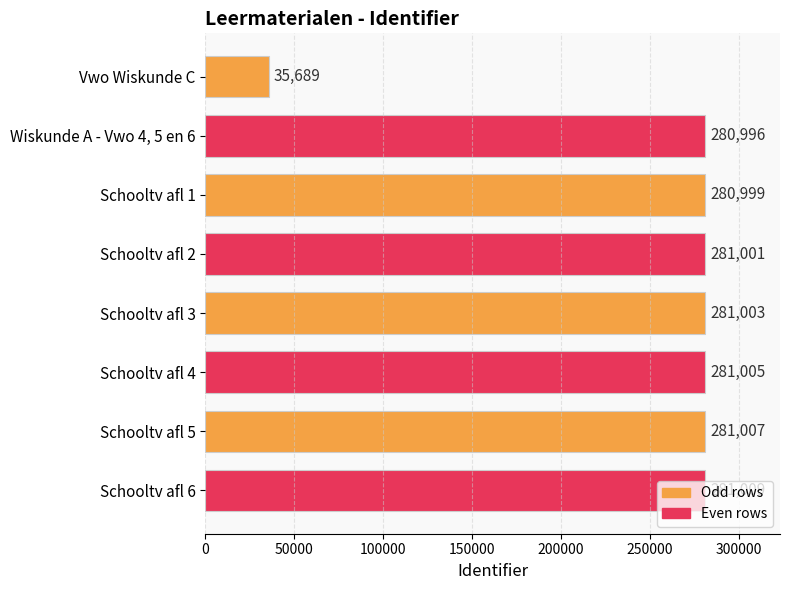

Approximately how many times larger is the value at Schooltv afl 3 compared to Schooltv afl 5?

1.0